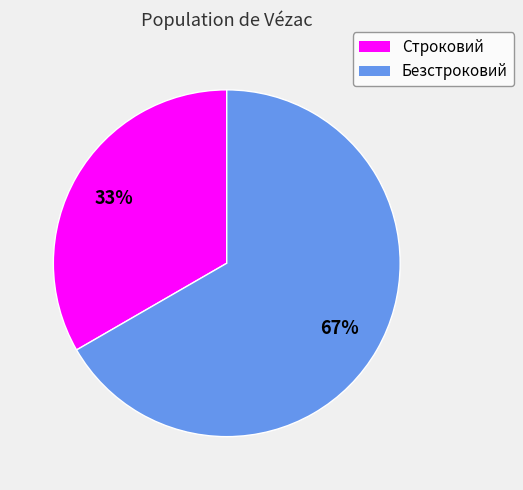

How many slices are in this pie chart?

2